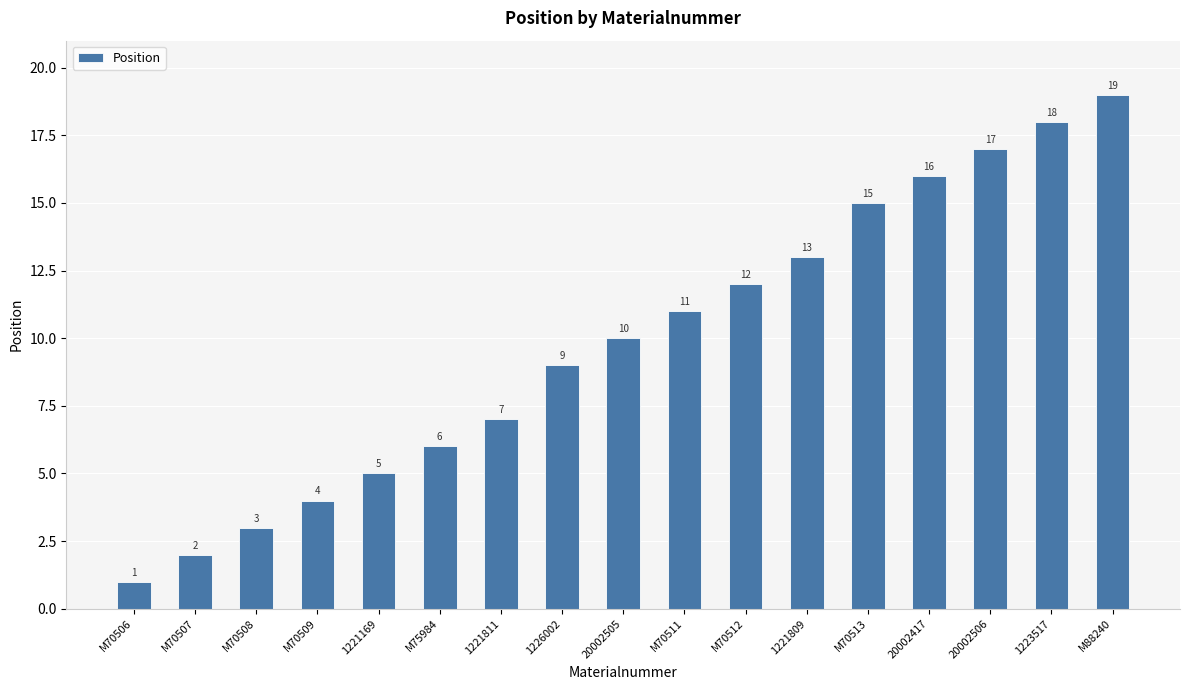

The chart shows a value of 17 at 1221809. True or false?

False